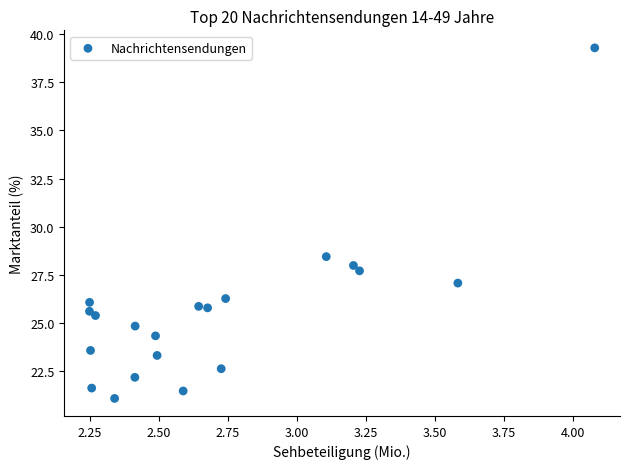

What Y value in the scatter plot is closest to 30?

28.4